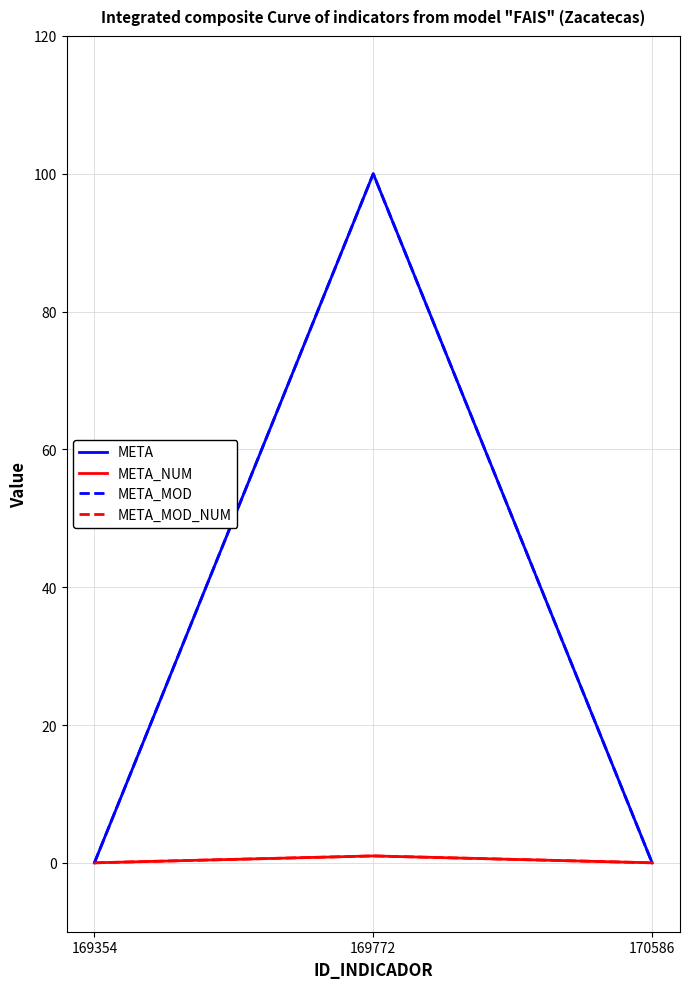

Reading left to right, what are all the values shown in this chart?

META: 0	100	0
META_NUM: 0	1	0
META_MOD: 0	100	0
META_MOD_NUM: 0	1	0